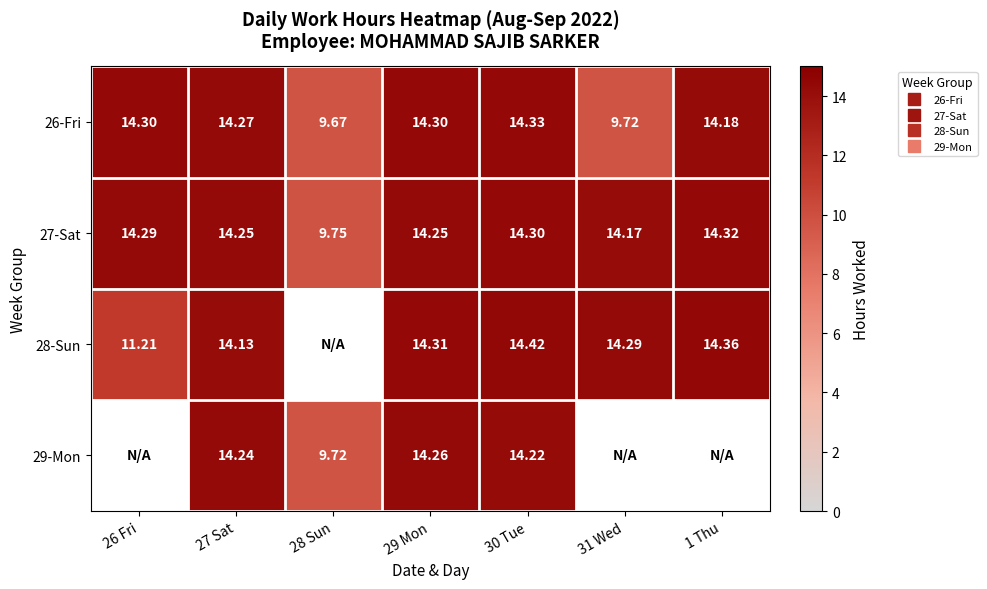

What is the sum of the 27-Sat values at 26 Fri and 27 Sat?

28.5